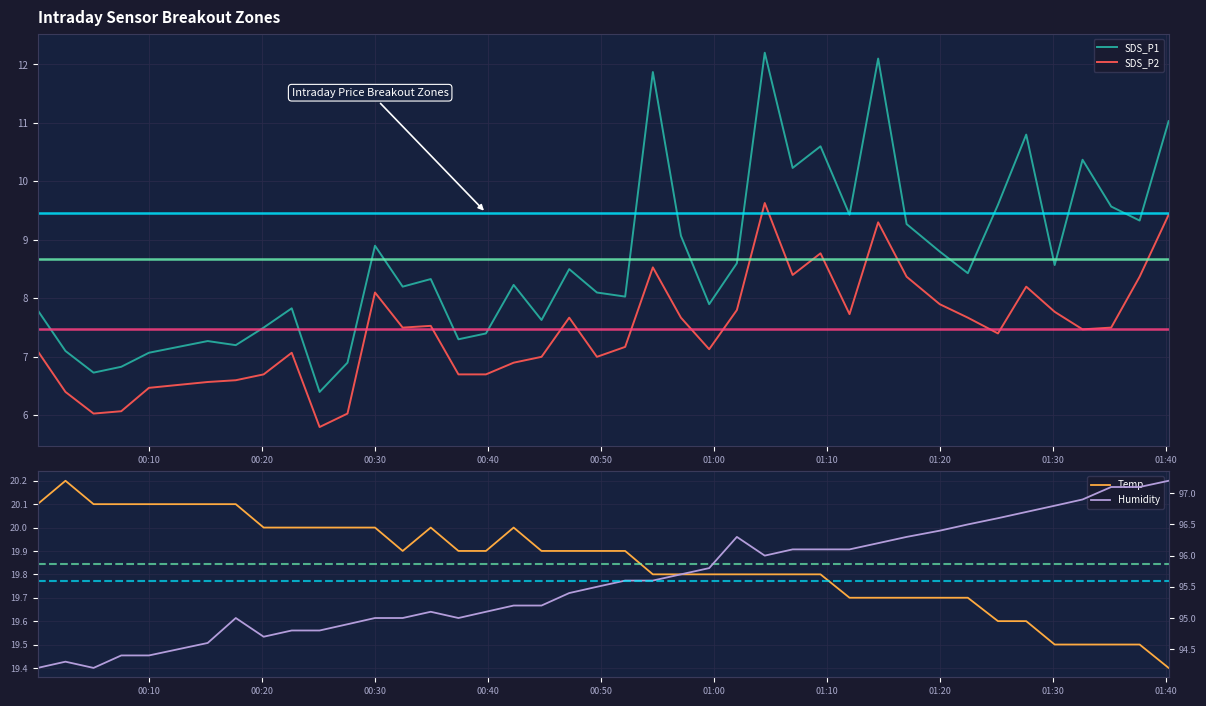

True or false: SDS_P2 and SDS_P1 cross at least once.

False